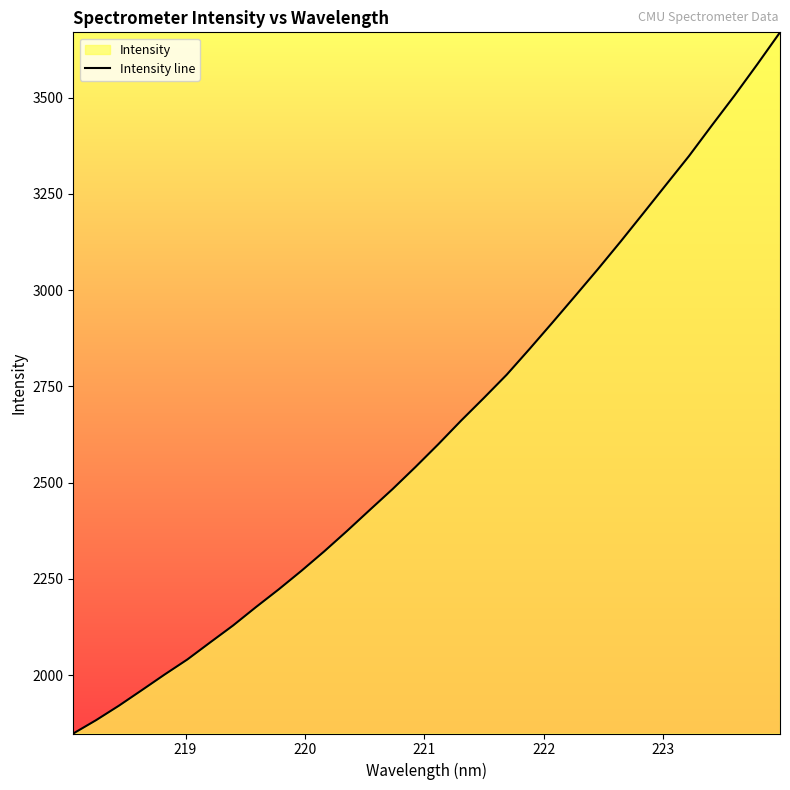

What is the value of the 14th point from the left?

2429.2